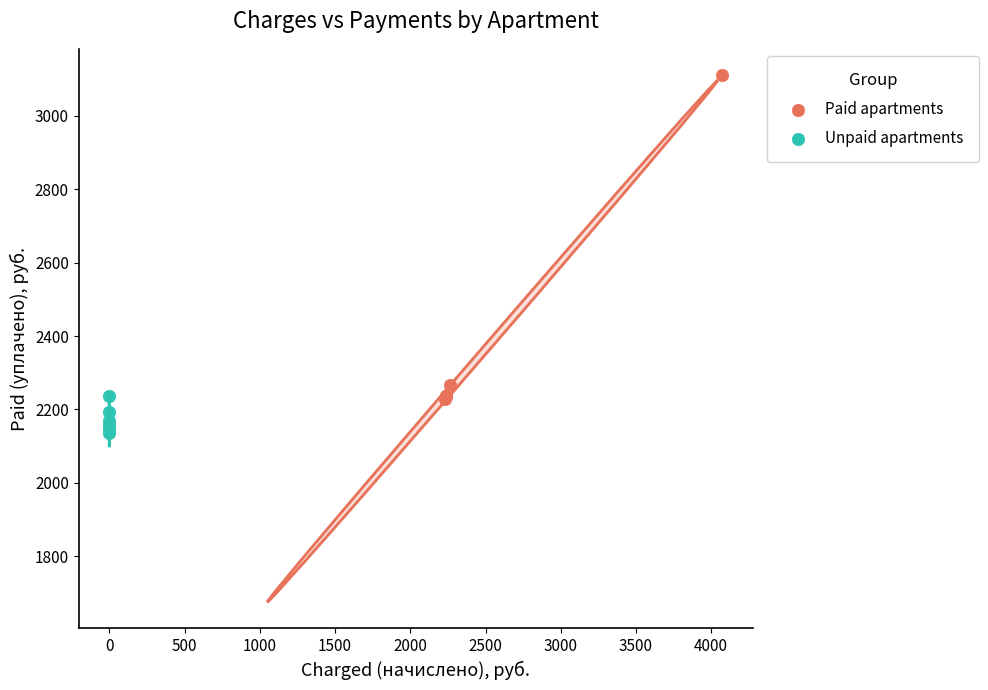

Which series contains the highest Y value?

Paid apartments